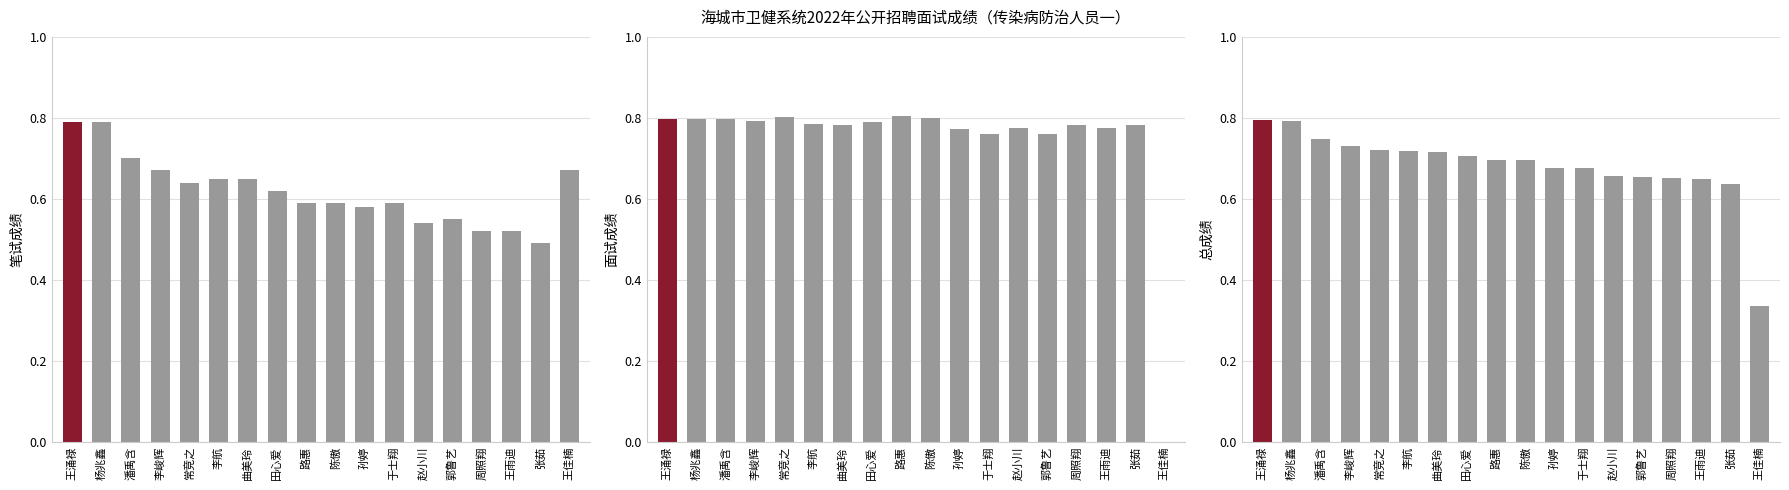

List the series in order of their overall mean, lowest first.

笔试成绩, 总成绩, 面试成绩